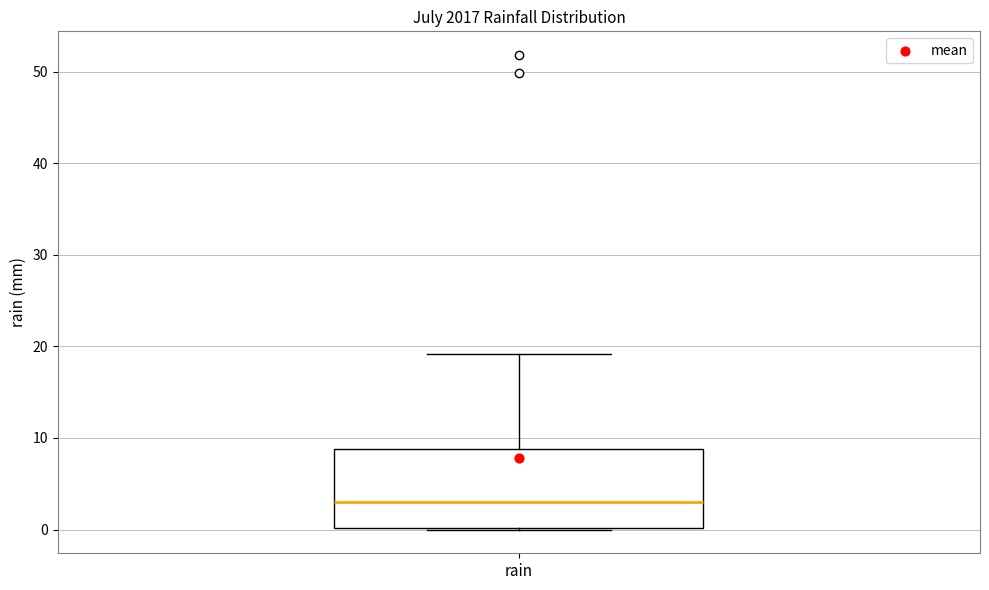

Transcribe this box plot: give where the median line is, the range the box spans, and where the two whiskers end, as read against the y-axis. The values are not printed on the chart, so give them approximately, as read against the axis.

median 3, box 0 to 9, whiskers 0 to 19